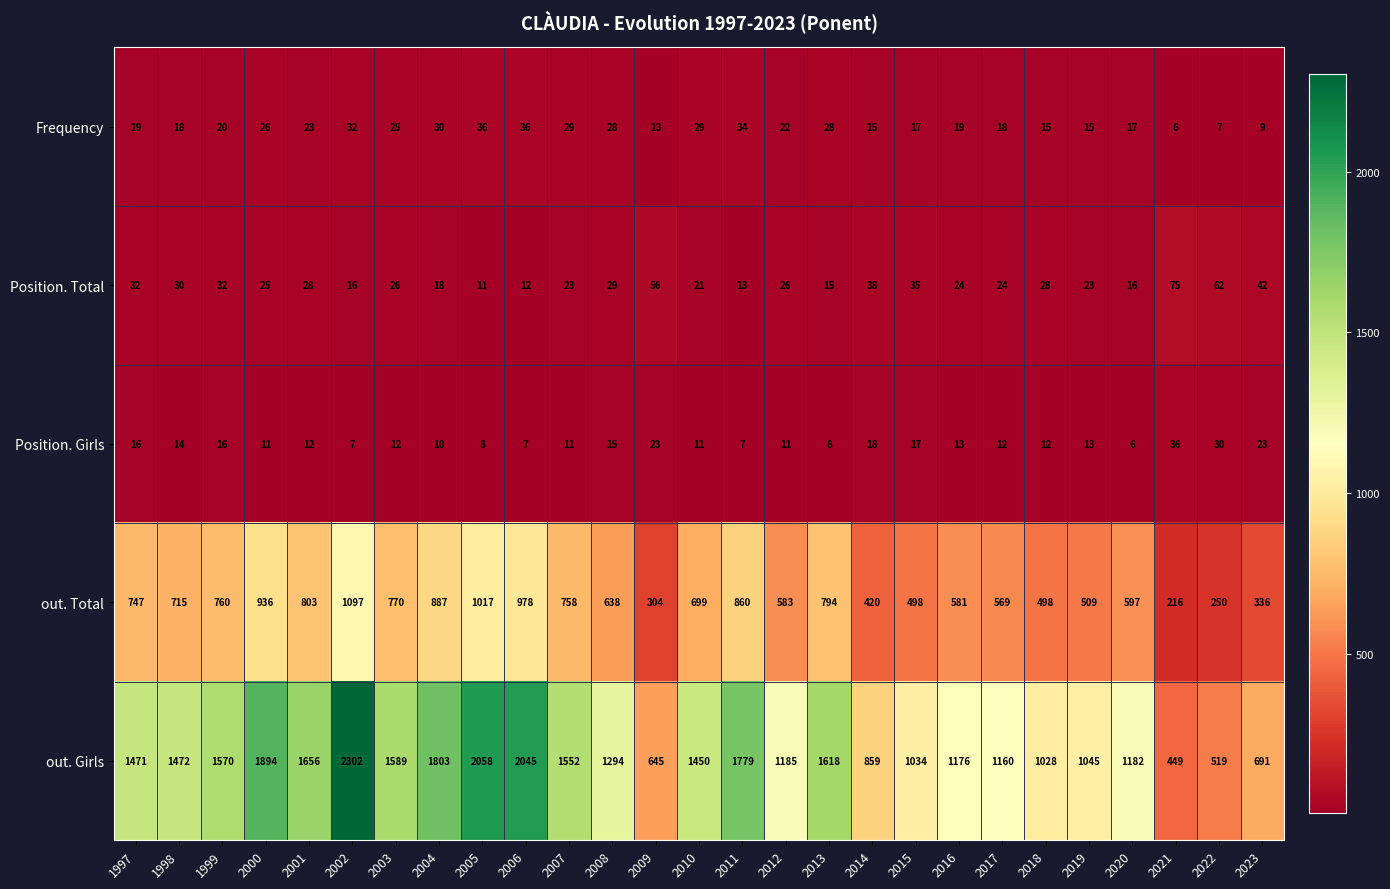

Which series has the largest total across all categories?

out. Girls